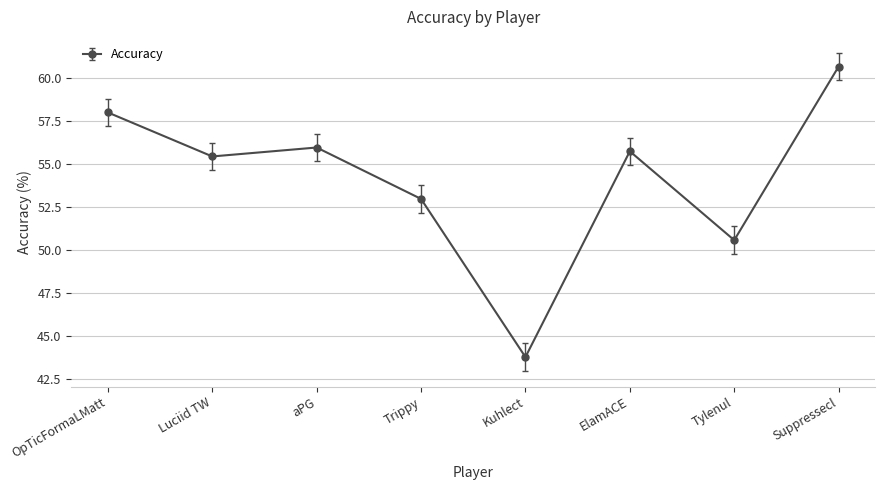

The value at Suppressecl is 60.6. True or false?

True